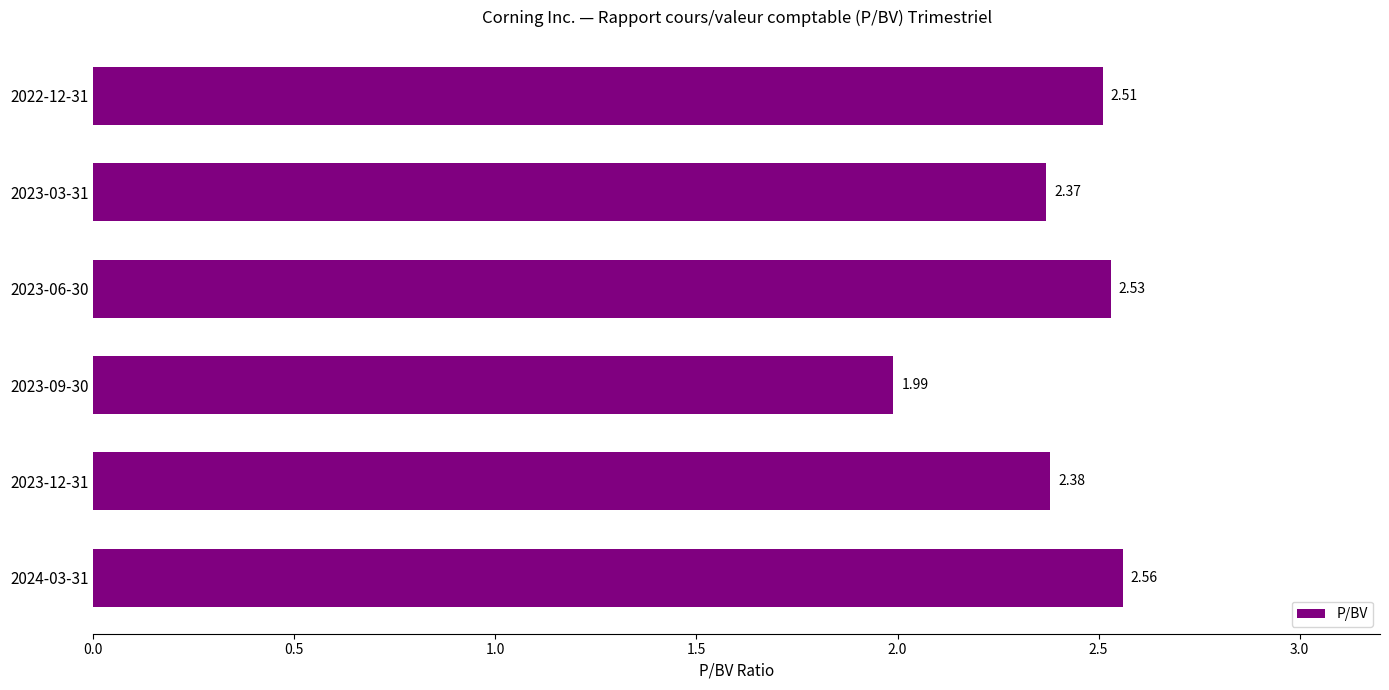

Which label corresponds to the smallest value in the chart?

2023-09-30